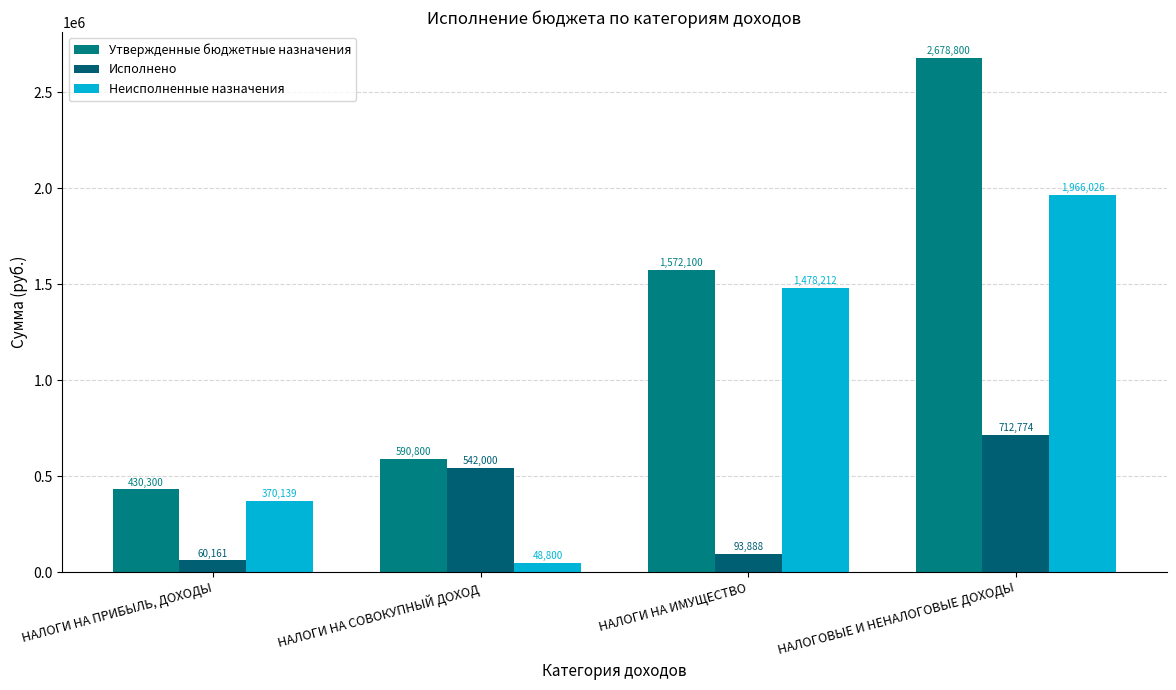

Rank the series at НАЛОГИ НА ПРИБЫЛЬ, ДОХОДЫ from lowest to highest value.

Исполнено, Неисполненные назначения, Утвержденные бюджетные назначения